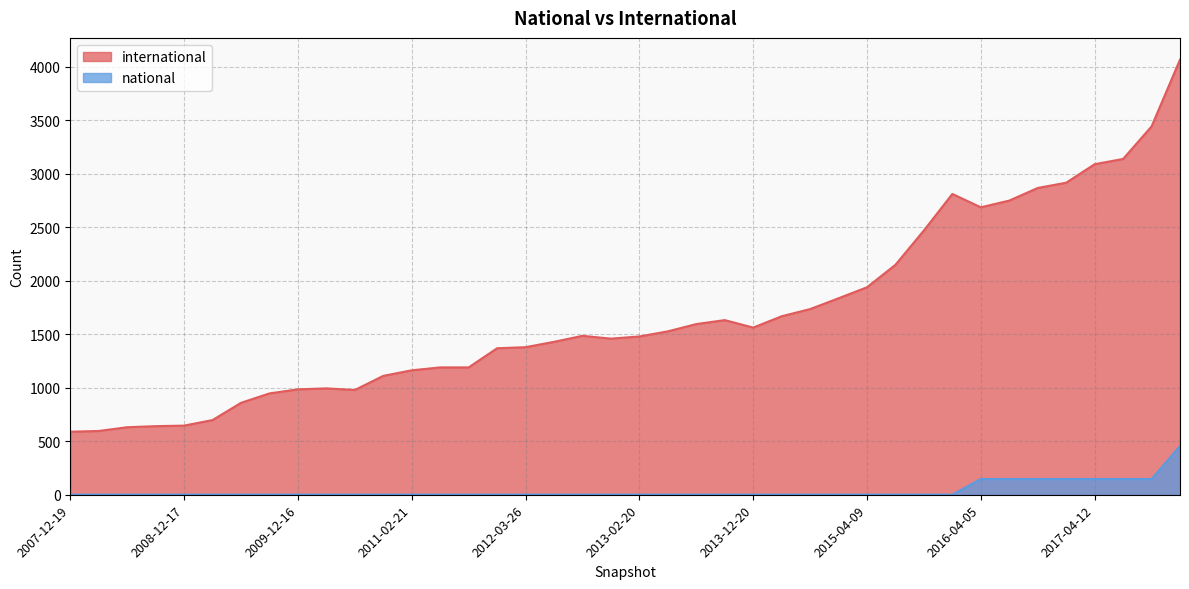

In international, how many points are higher than both neighbors (excluding endpoints)?

4